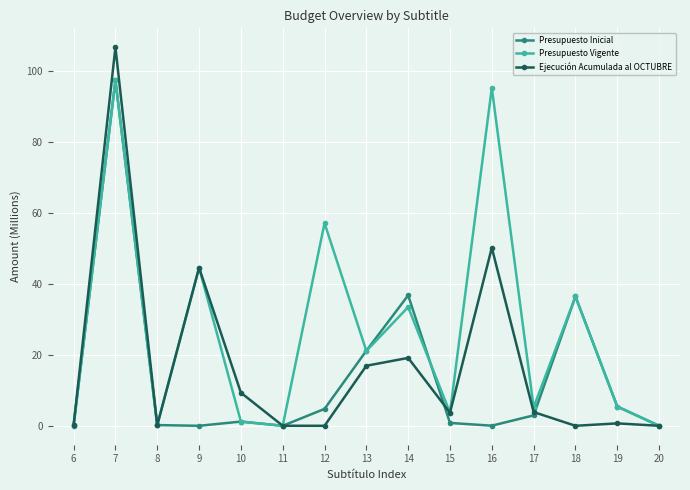

What is the difference between the highest and lowest values at 18?

36.5